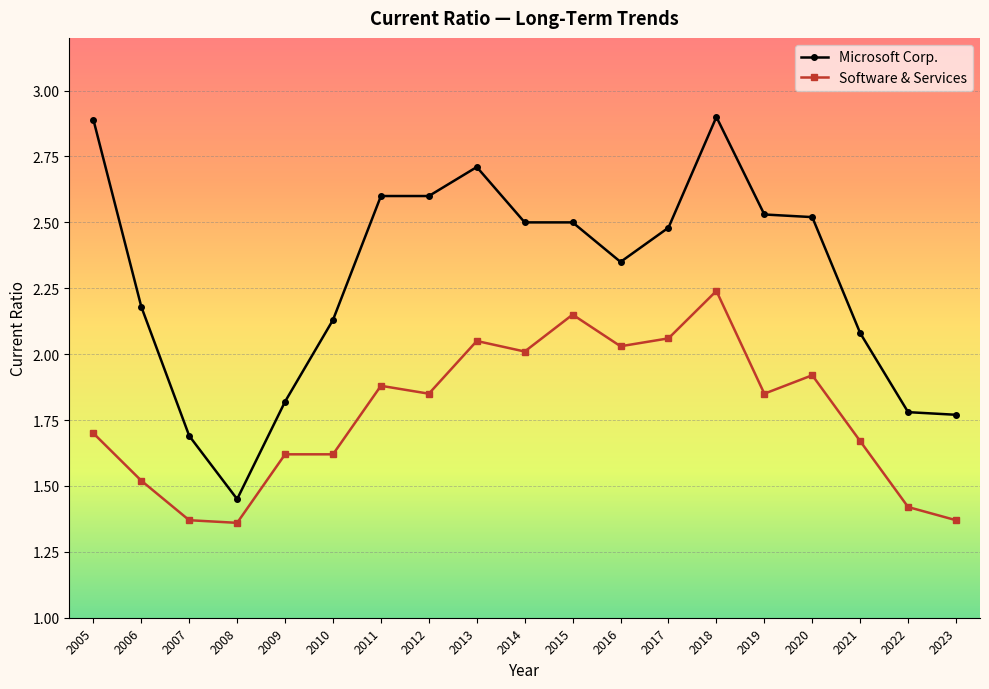

True or false: Microsoft Corp. and Software & Services intersect in this chart.

False